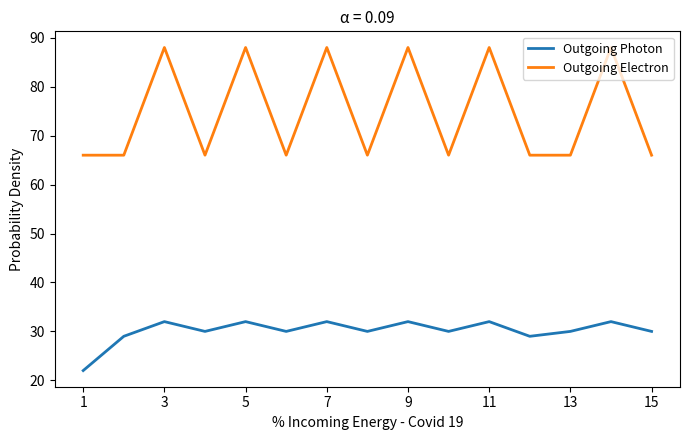

Which series has the largest range (max minus min)?

Outgoing Electron